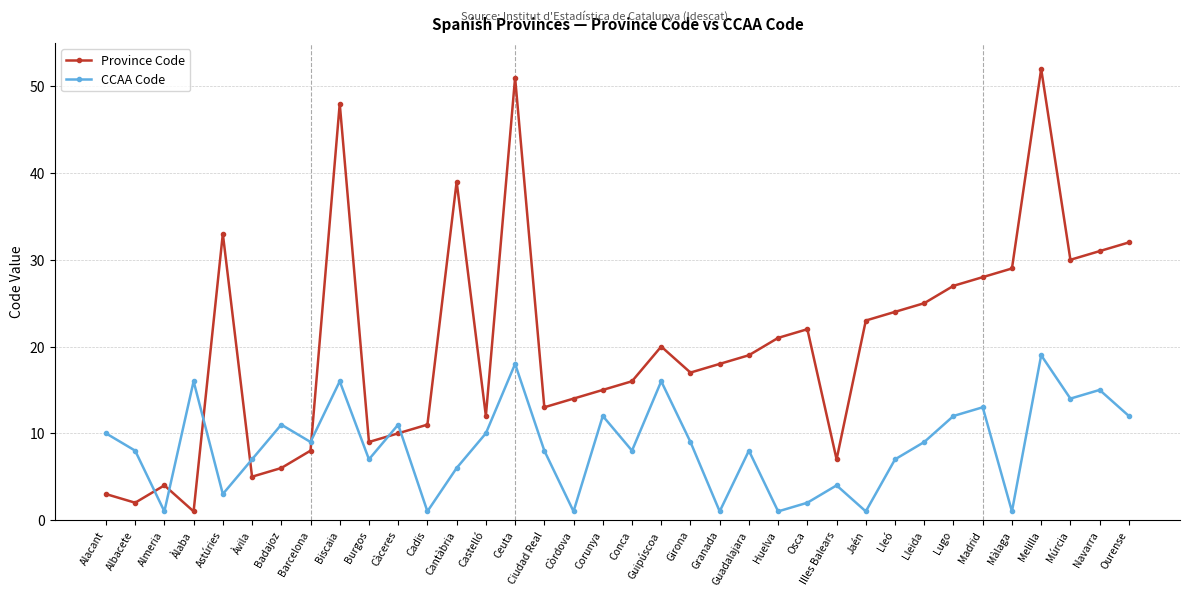

What is the label of the 29th point from the right?

Barcelona